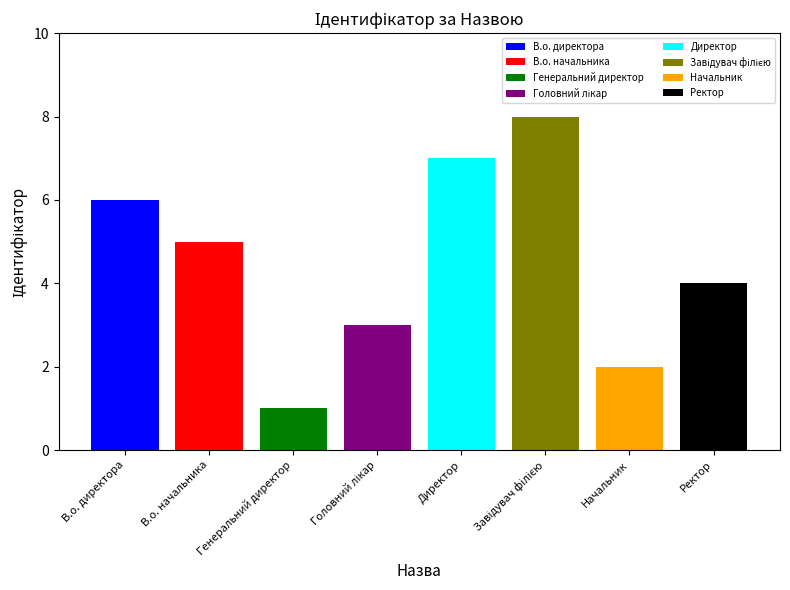

What is the greatest value displayed?

8